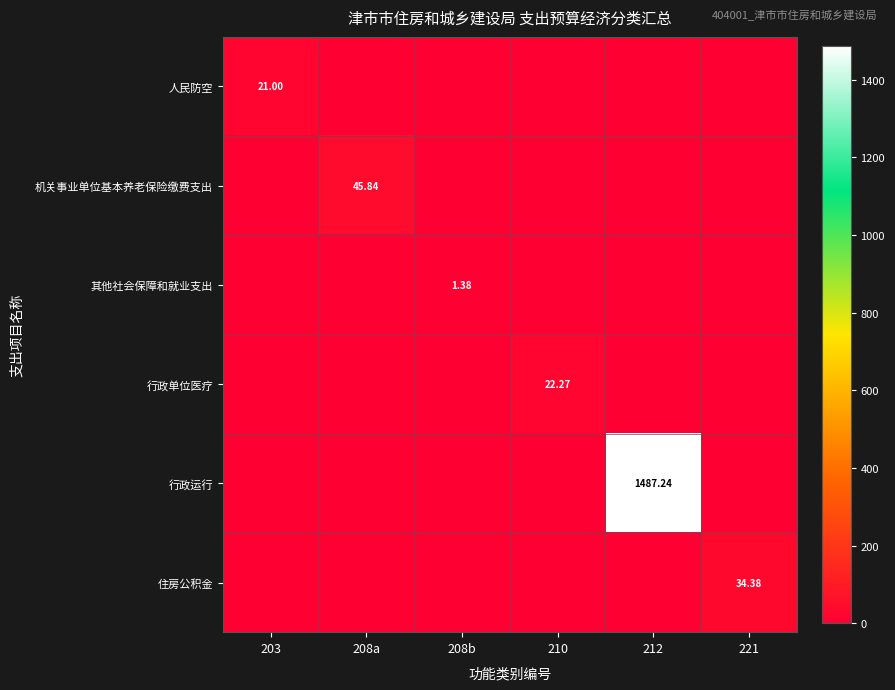

Rank the series at 210 from lowest to highest value.

人民防空, 机关事业单位基本养老保险缴费支出, 其他社会保障和就业支出, 行政运行, 住房公积金, 行政单位医疗